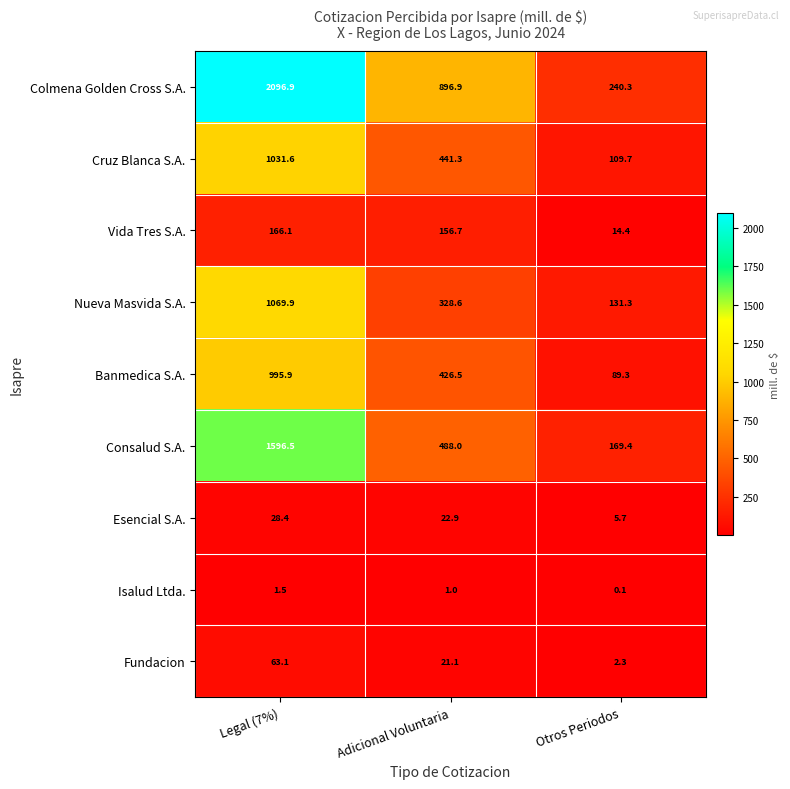

At which label is Nueva Masvida S.A. closest to 600?

Adicional Voluntaria